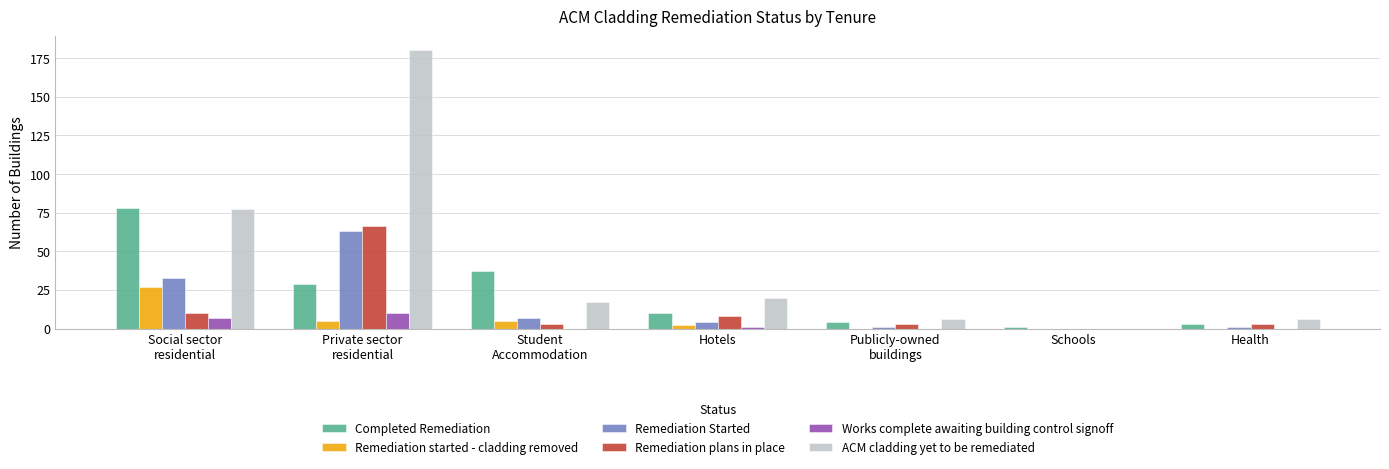

Where is ACM cladding yet to be remediated nearest to the value 90?

Social sector
residential